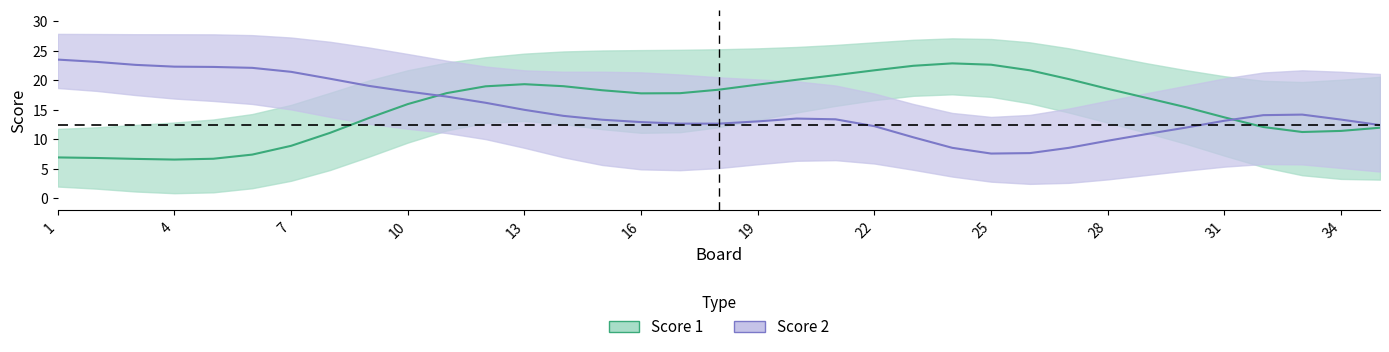

Which series changed the most between 6 and 12?

Score 1